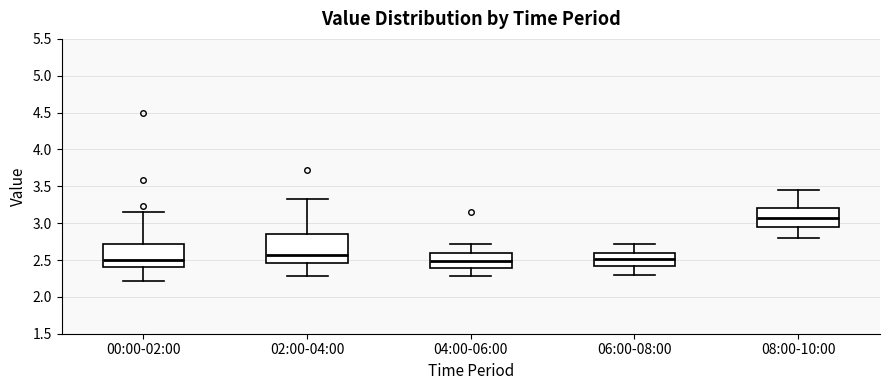

Reading left to right, read every box against the y-axis: the position of its median line, the range the box covers, and the ends of its whiskers. The values are not printed on the chart, so give them approximately, as read against the axis.

00:00-02:00: median 2.50, box 2.40 to 2.70, whiskers 2.20 to 3.15
02:00-04:00: median 2.55, box 2.45 to 2.85, whiskers 2.30 to 3.35
04:00-06:00: median 2.50, box 2.40 to 2.60, whiskers 2.30 to 2.70
06:00-08:00: median 2.50, box 2.40 to 2.60, whiskers 2.30 to 2.70
08:00-10:00: median 3.10, box 2.95 to 3.20, whiskers 2.80 to 3.45